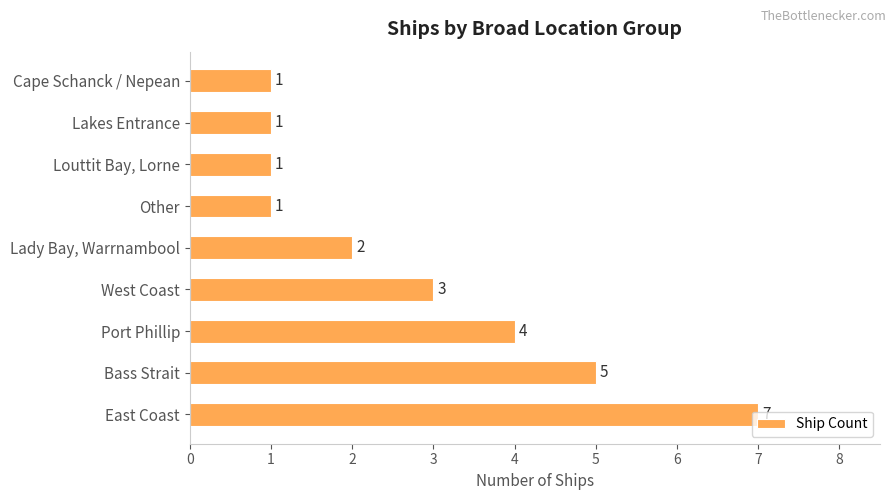

What is the sum of all values?

25